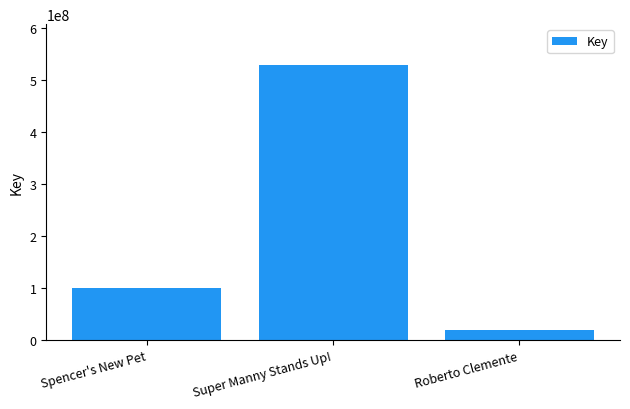

What is the approximate value at Spencer's New Pet, to the nearest 10?

100304150